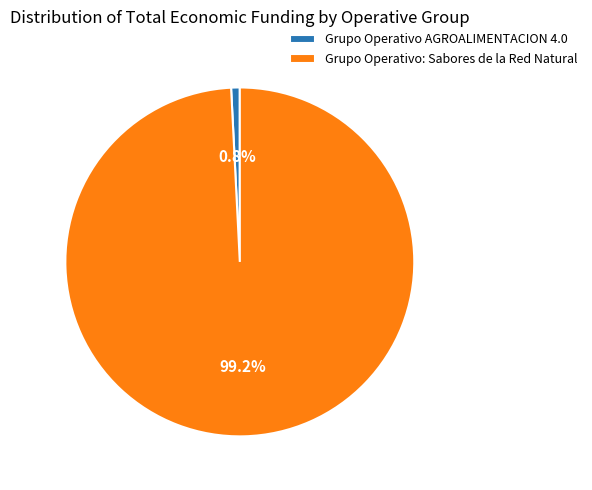

To the nearest percent, what is the difference between the largest and smallest slice percentages?

98%